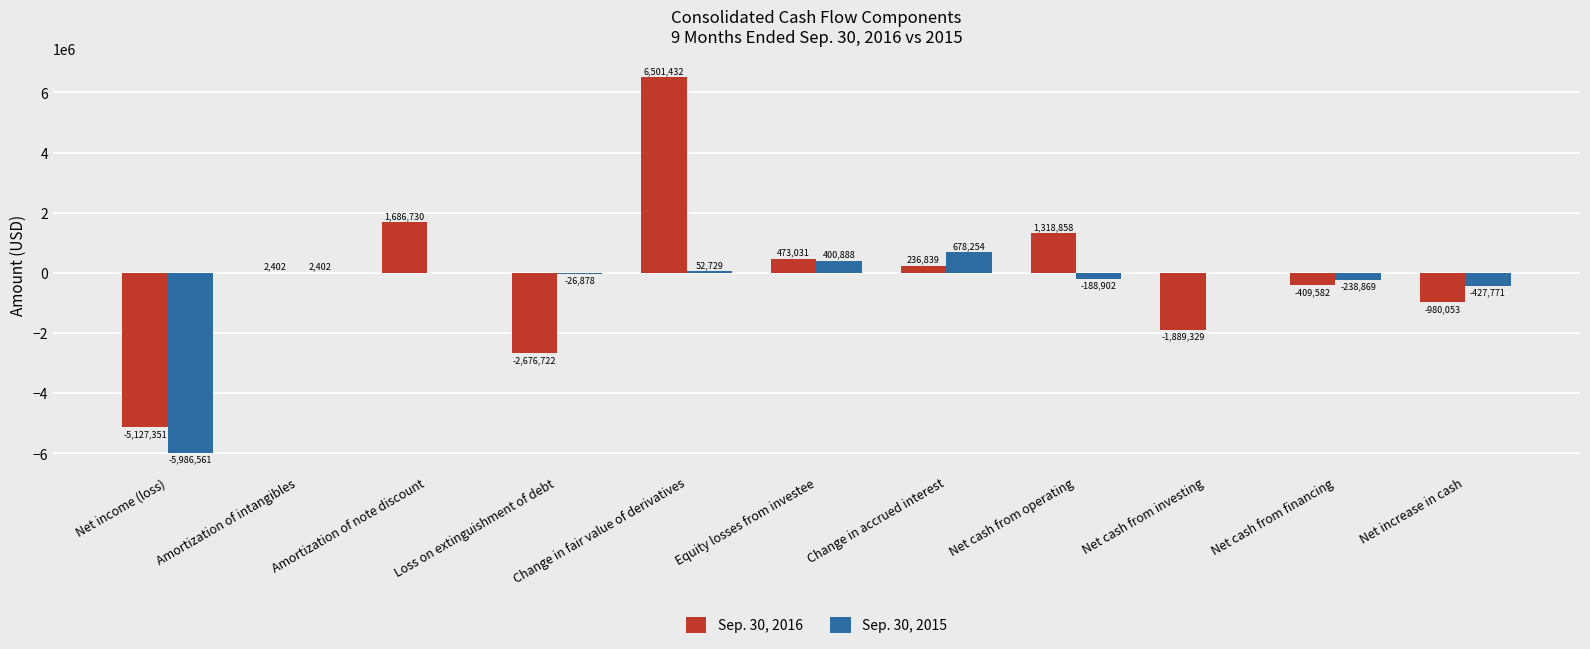

What is the average value of the Sep. 30, 2016 series?

-78522